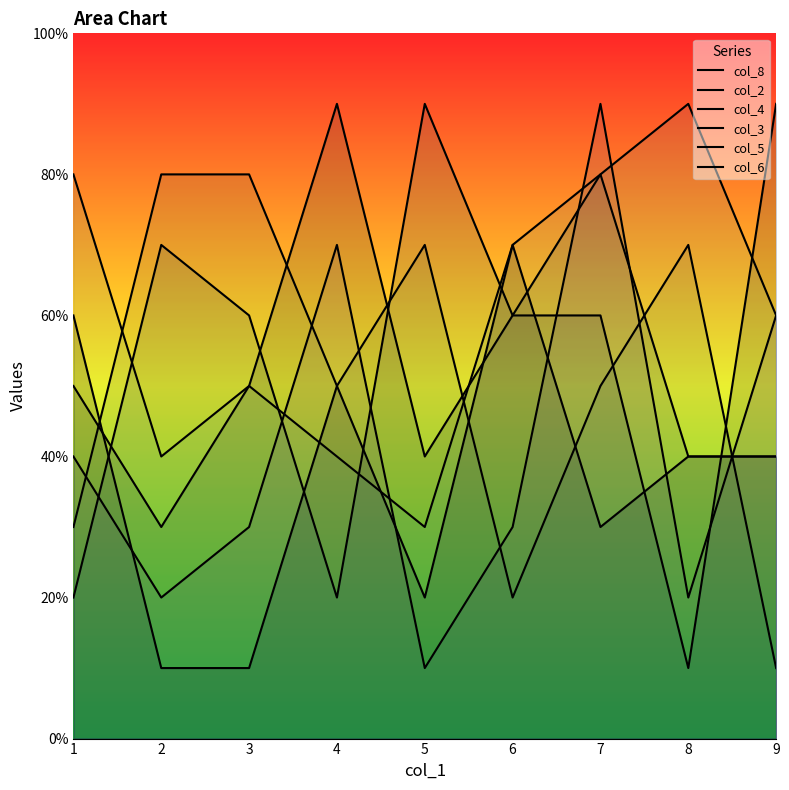

Does the chart have visible grid lines?

No